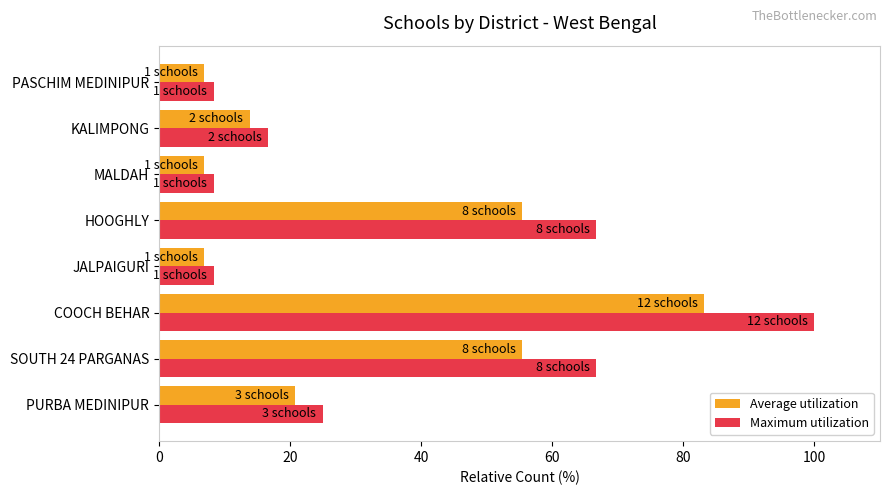

What is the difference between the maximum and minimum values in the Average utilization series?

76.2